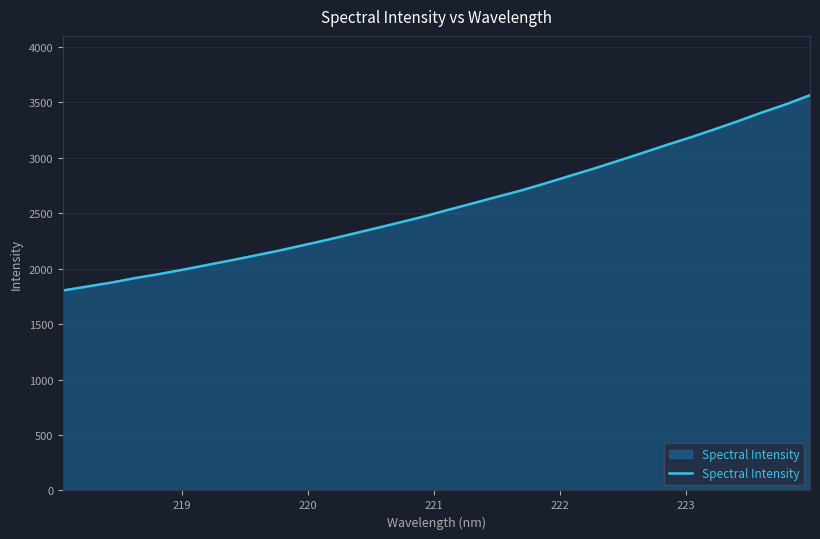

What is the maximum value shown in the chart?

3562.9